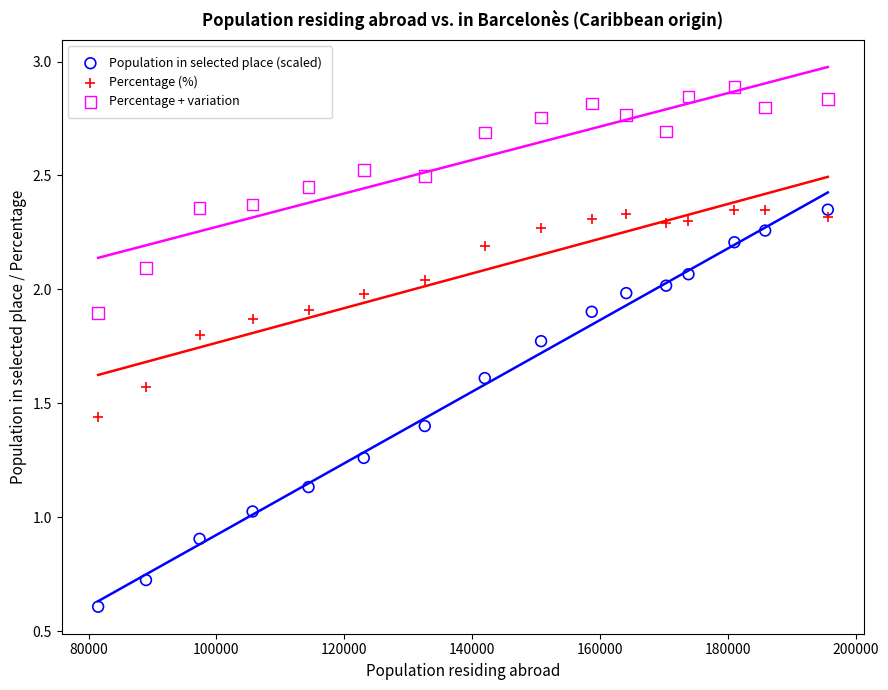

Which series reaches the maximum Y coordinate?

Percentage + variation